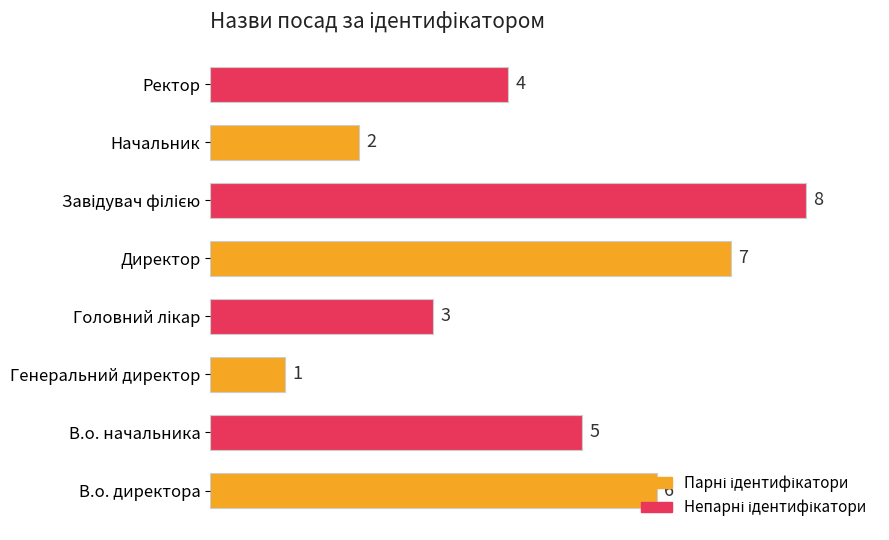

What is the maximum value shown in the chart?

8